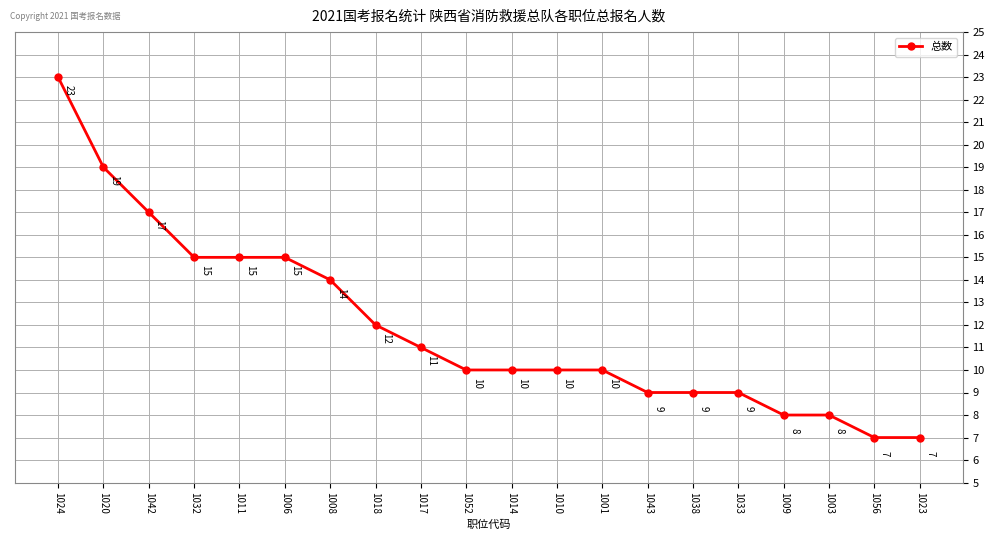

True or false: the data shows 10 at 1024.

False